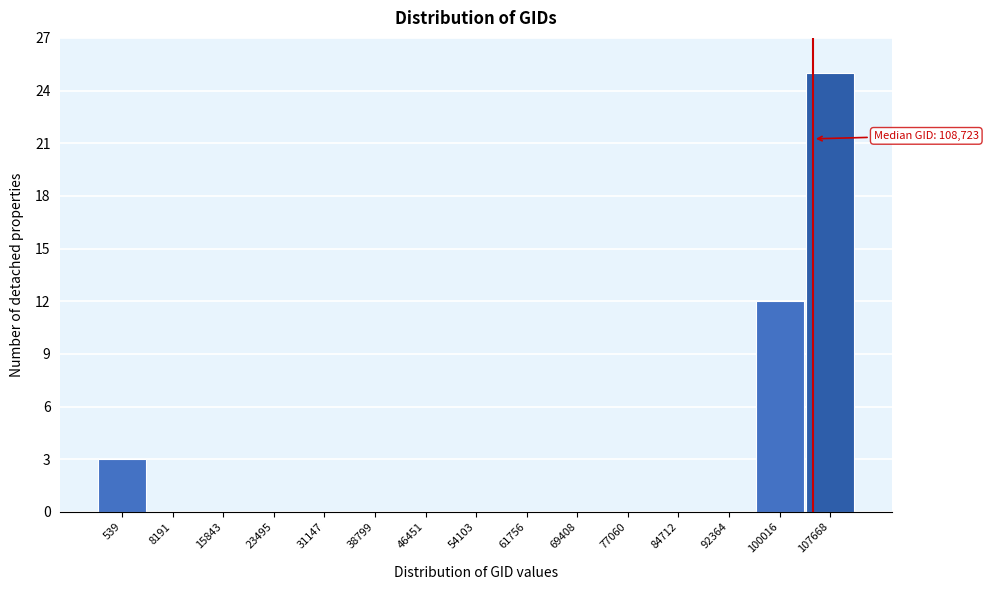

Reading left to right, list all the values displayed in this chart.

539=3	8191=0	15843=0	23495=0	31147=0	38799=0	46451=0	54103=0	61756=0	69408=0	77060=0	84712=0	92364=0	100016=12	107668=25